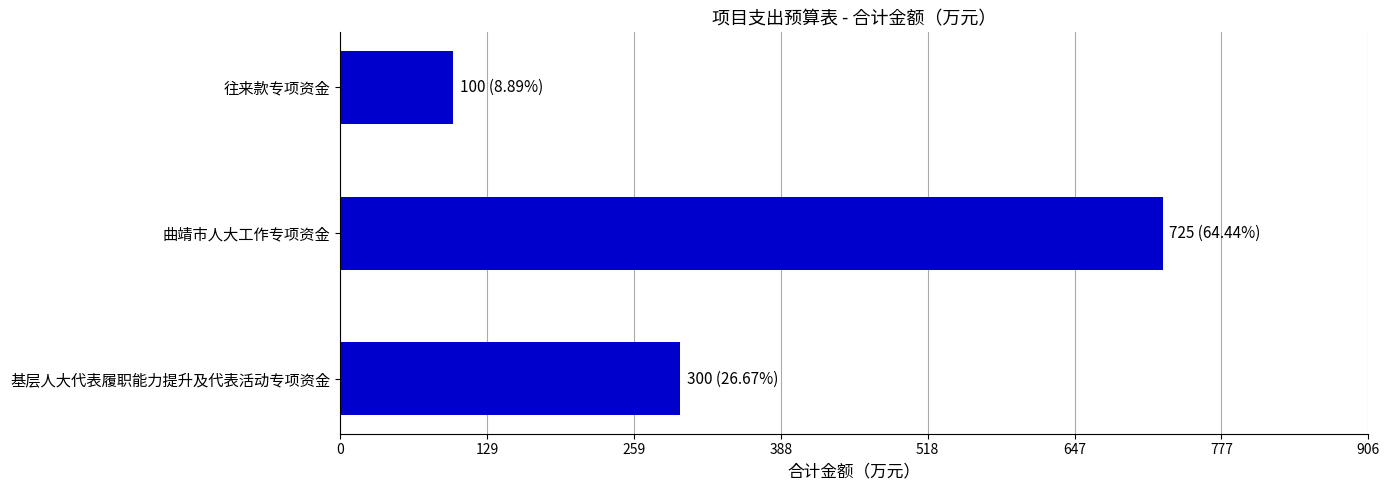

The chart shows a value of 373 at 曲靖市人大工作专项资金. True or false?

False